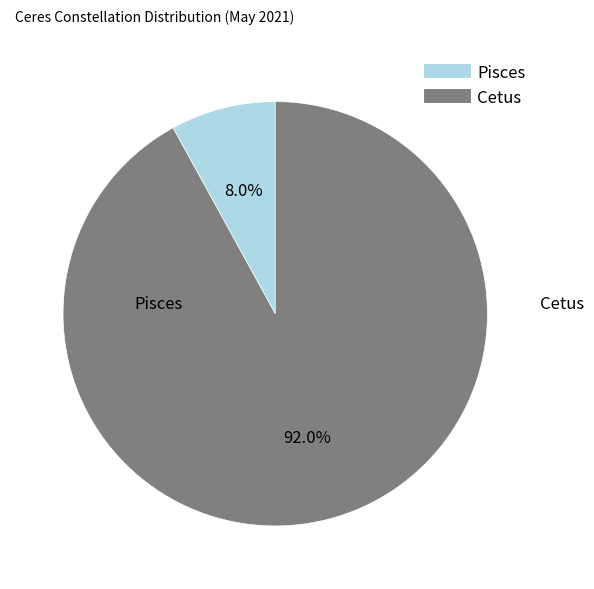

The Pisces slice represents 8% of the pie. True or false?

True